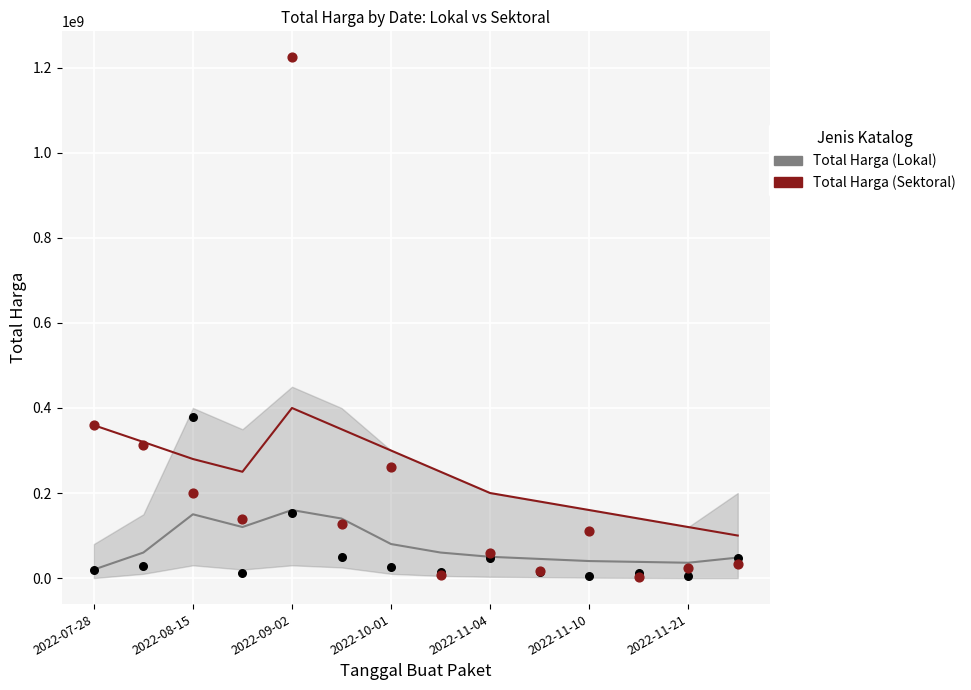

At how many categories does at least one series exceed 148885839?

11